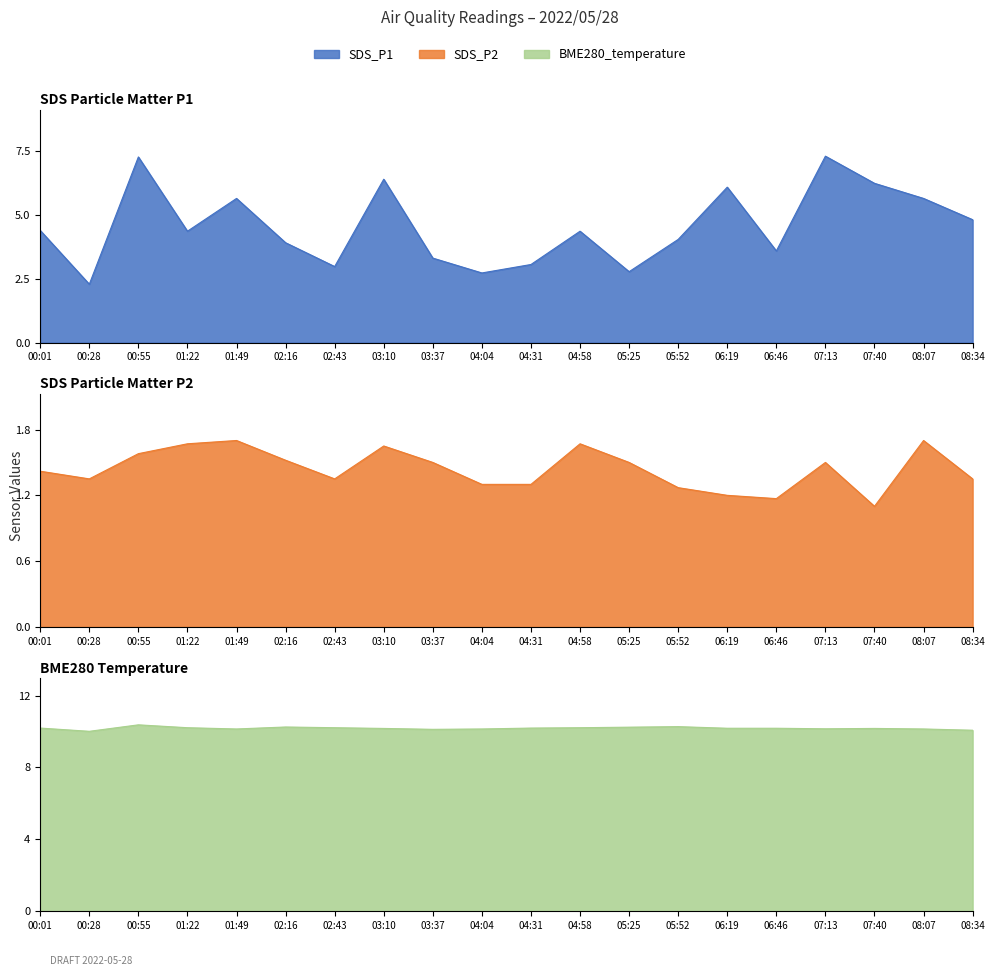

What is the total value across all series at 07:40?

17.5